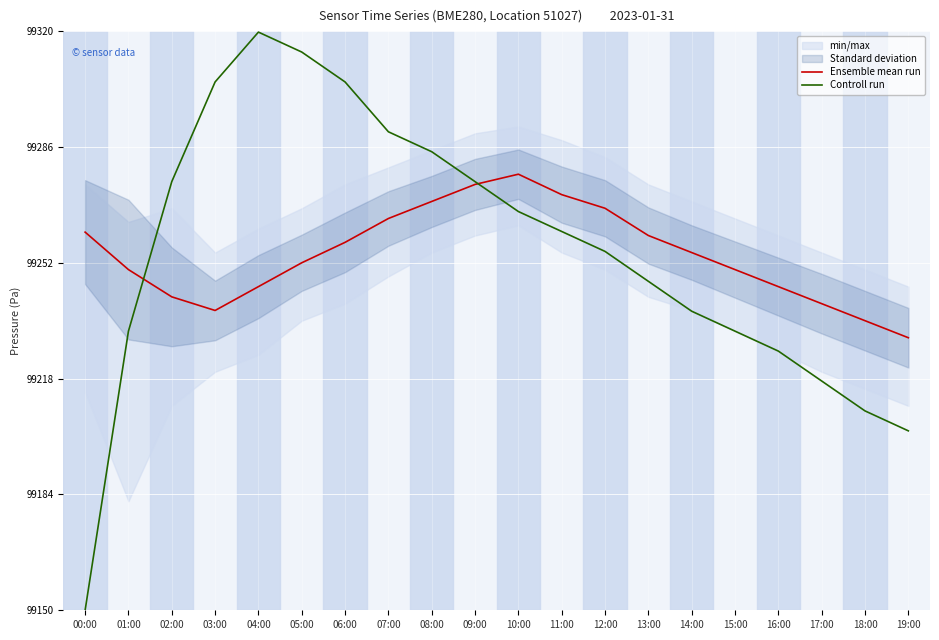

Which label corresponds to the smallest value in the chart?

00:00